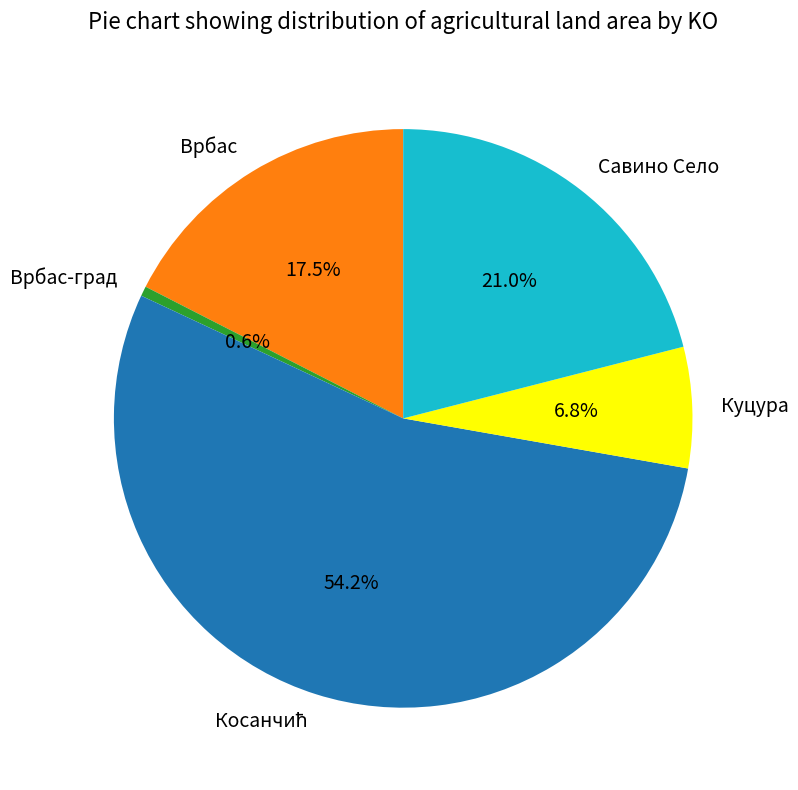

Is there a majority slice in this chart?

Yes